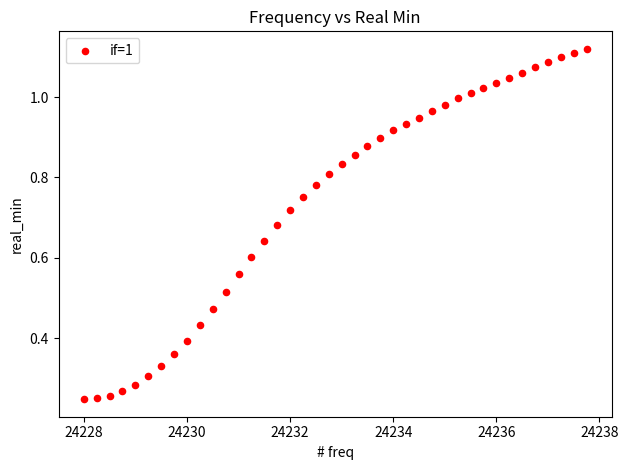

What is the range of X values (max minus min)?

9.8